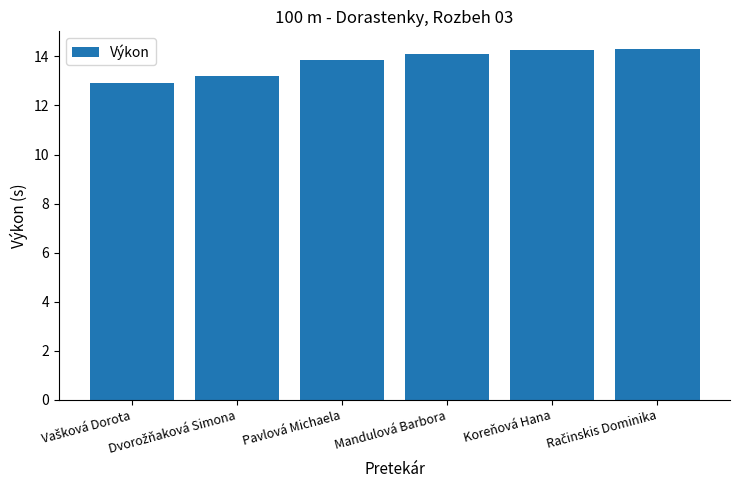

Reading left to right, list all the values displayed in this chart.

12.9	13.2	13.9	14.1	14.3	14.3